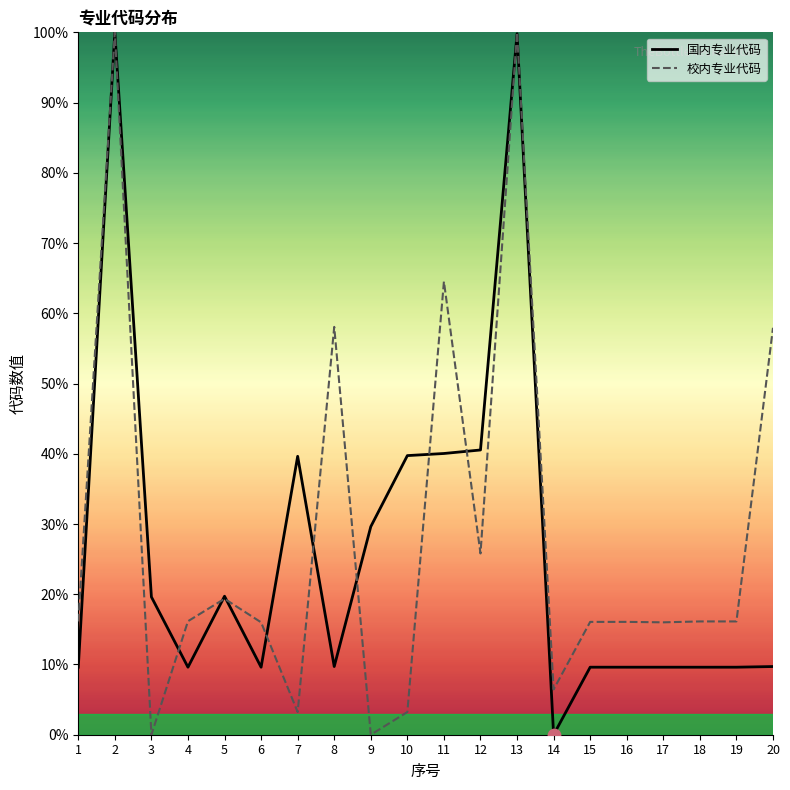

What is the difference between the highest and lowest values at 6?

6.4